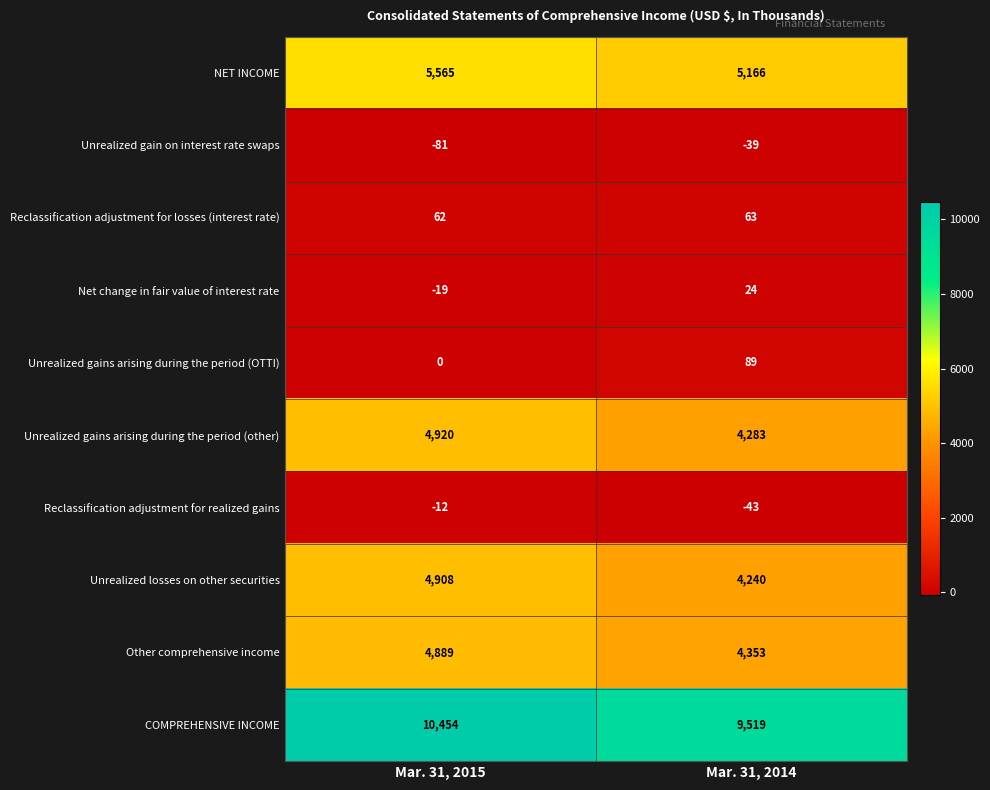

At which label is Reclassification adjustment for realized gains closest to -27?

Mar. 31, 2015